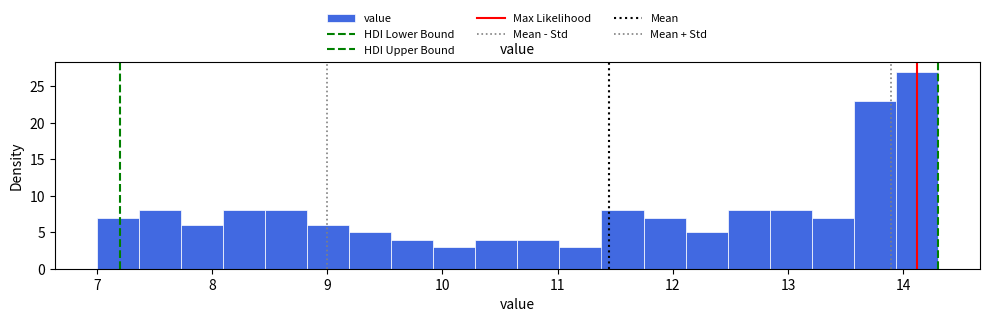

Around what value on the x-axis is the tallest bar? Give the approximate position of its centre, as read against the axis.

14.1